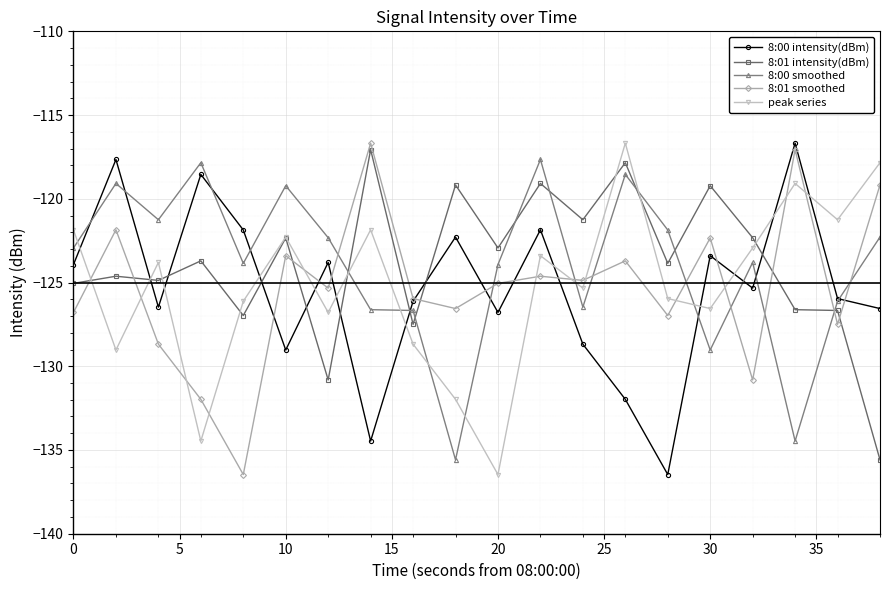

What is the minimum value for 8:01 smoothed?

-136.5